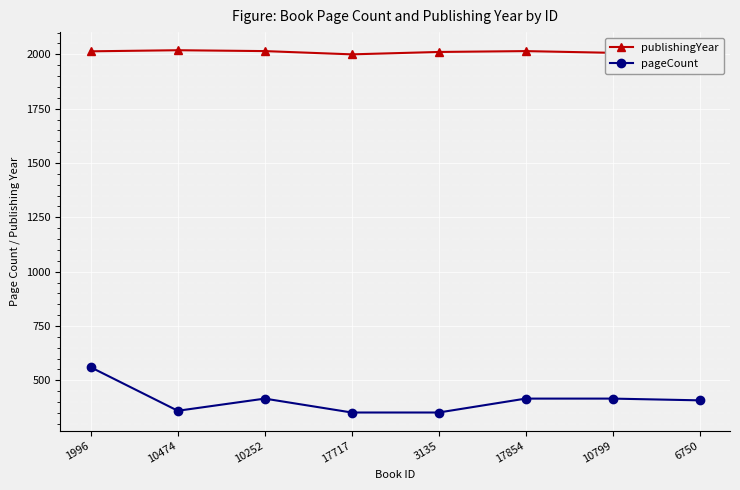

Which series changed the most between 1996 and 3135?

pageCount